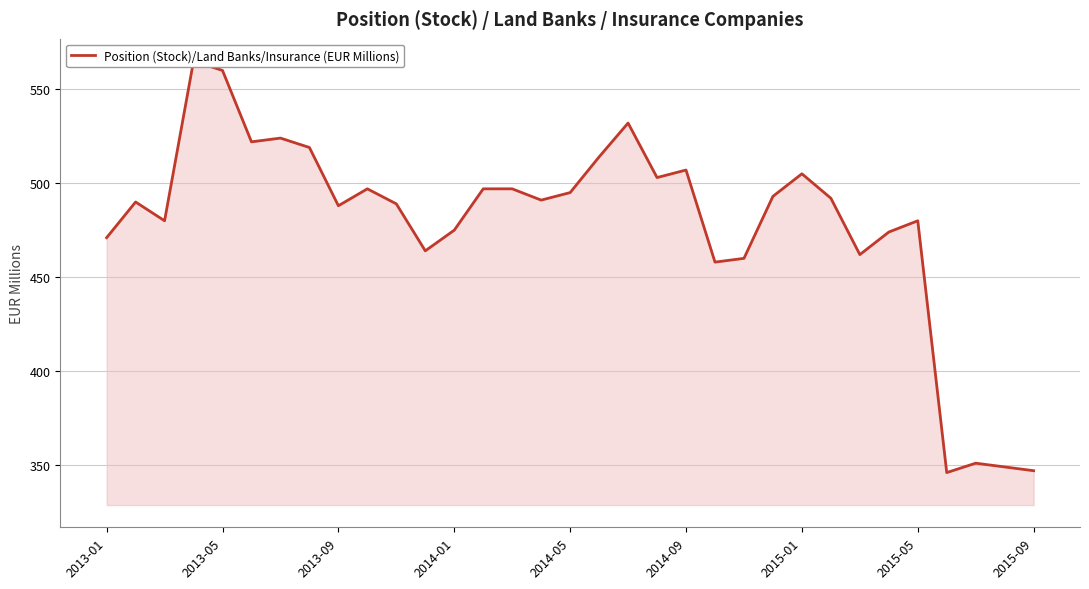

Between 20 and 18, which is larger?

18